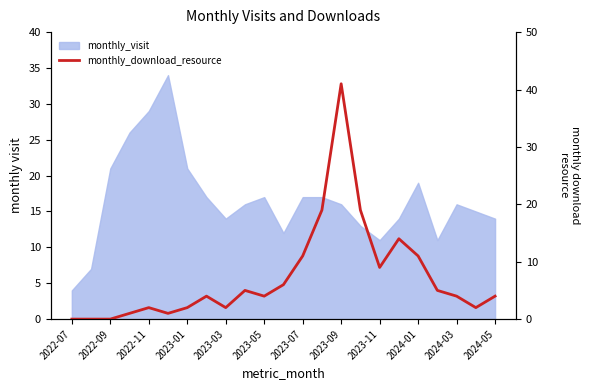

What is the difference between the maximum and minimum values?

41